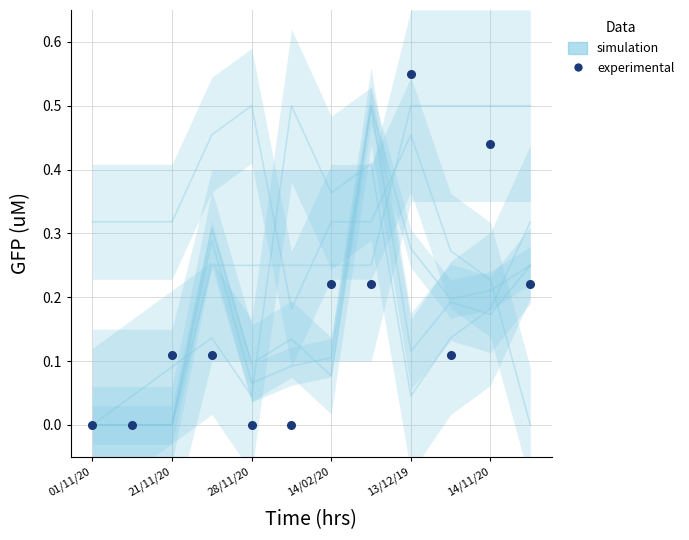

Count the values in the range 0 to 1.

12